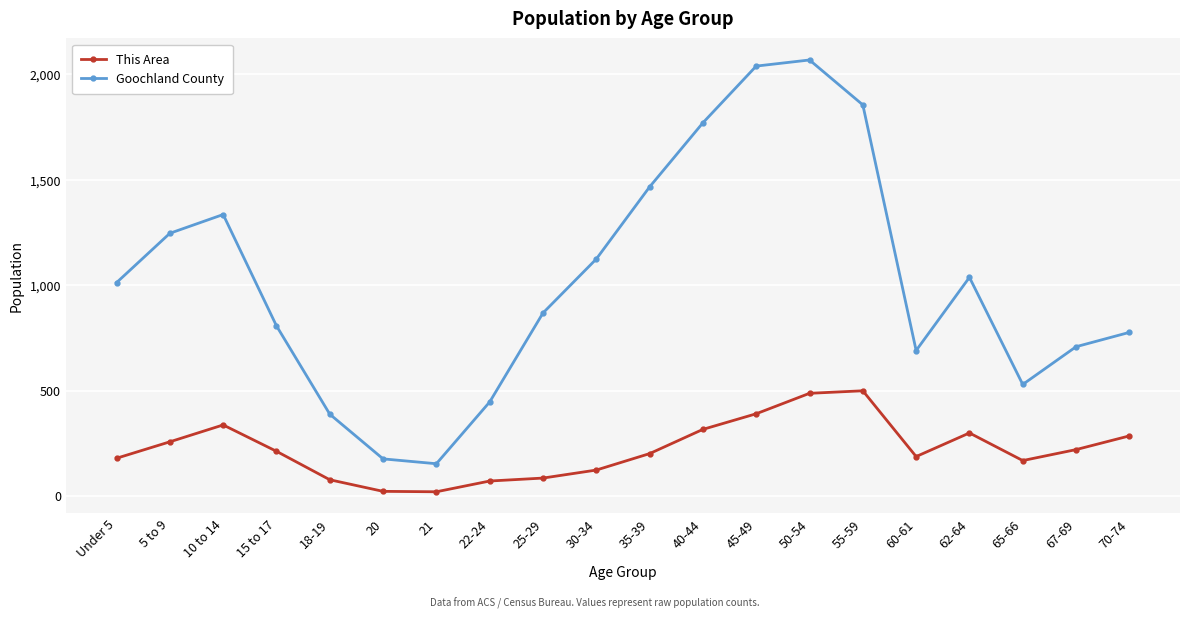

List the series in order of their overall mean, lowest first.

This Area, Goochland County